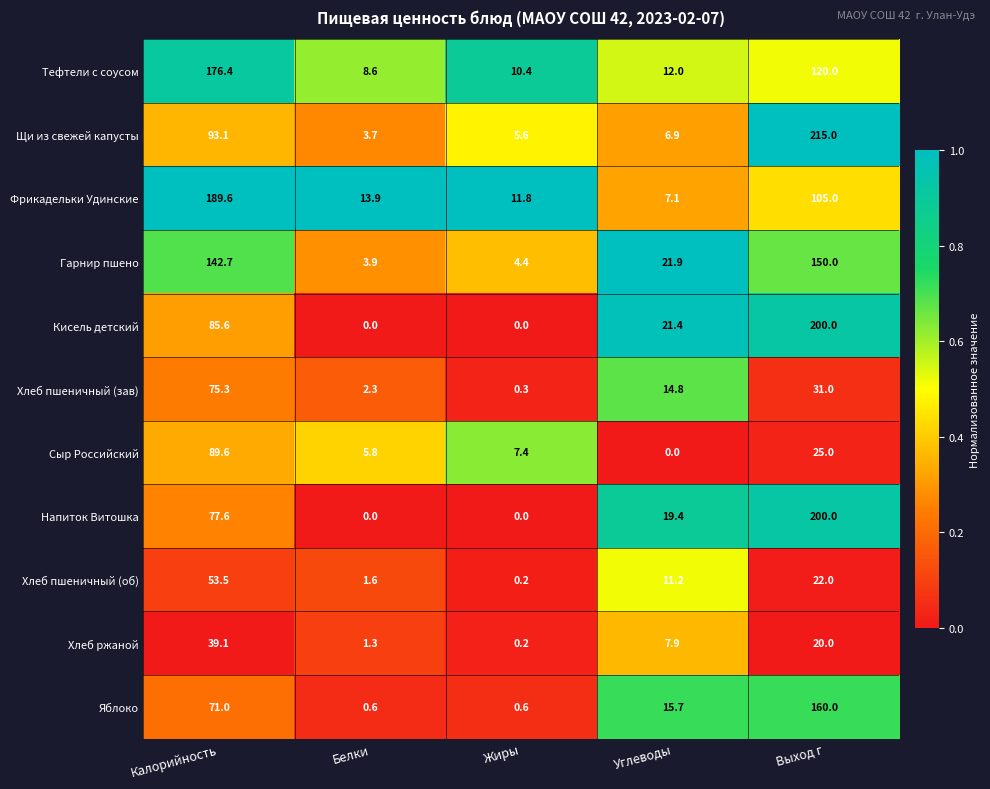

List the labels in order of Тефтели с соусом value, smallest first.

Белки, Жиры, Углеводы, Выход г, Калорийность